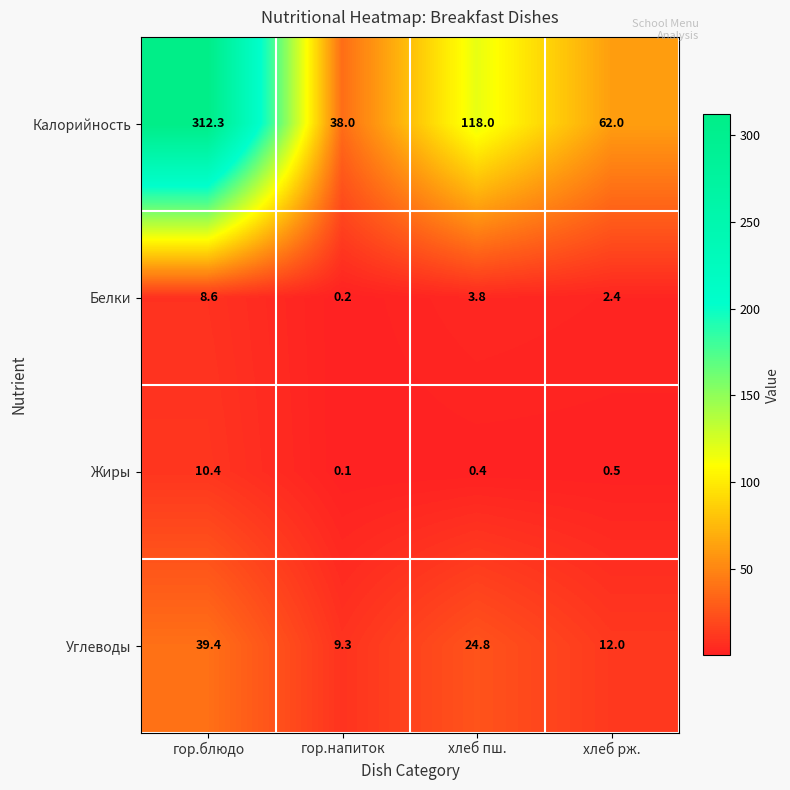

What is the minimum value shown in the chart?

0.1